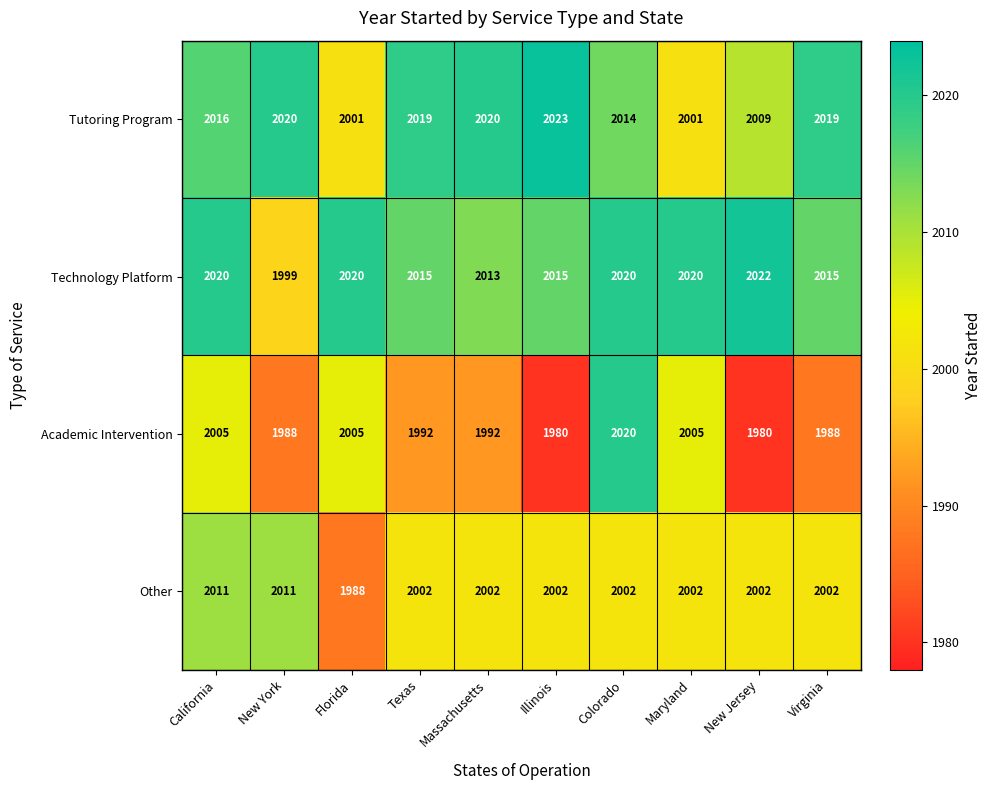

Is it true that Other equals 2002 at New Jersey?

True